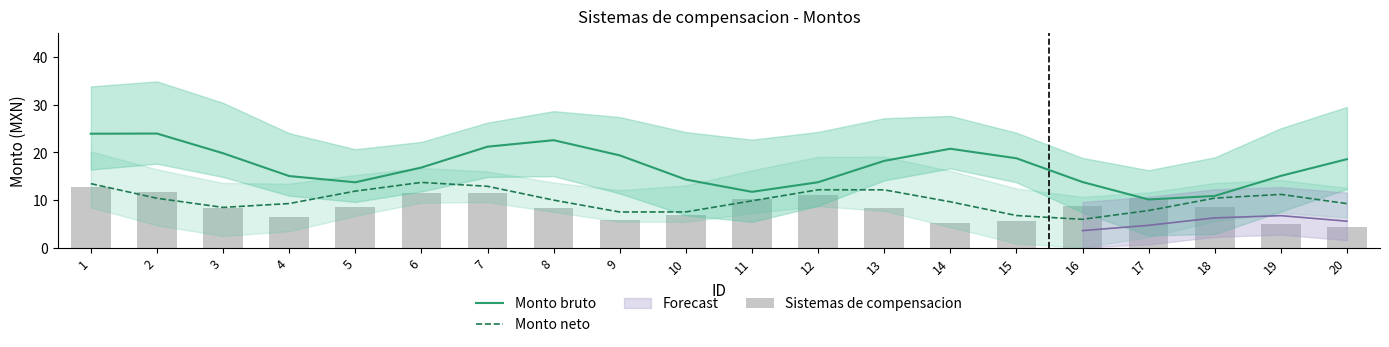

At how many categories does at least one series exceed 9?

20